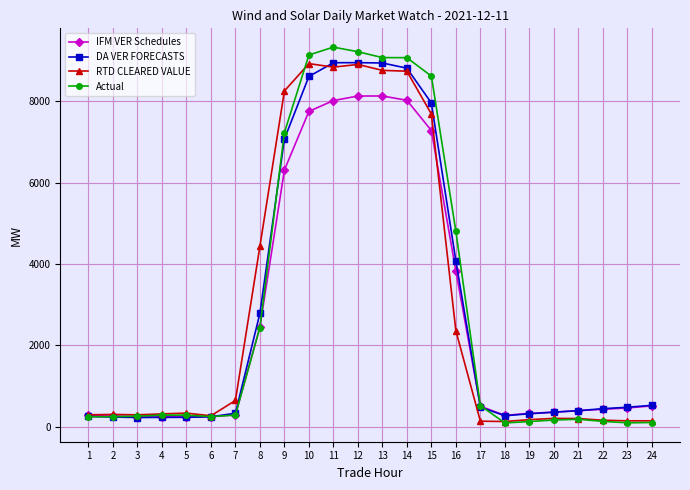

How many series are shown in this chart?

4